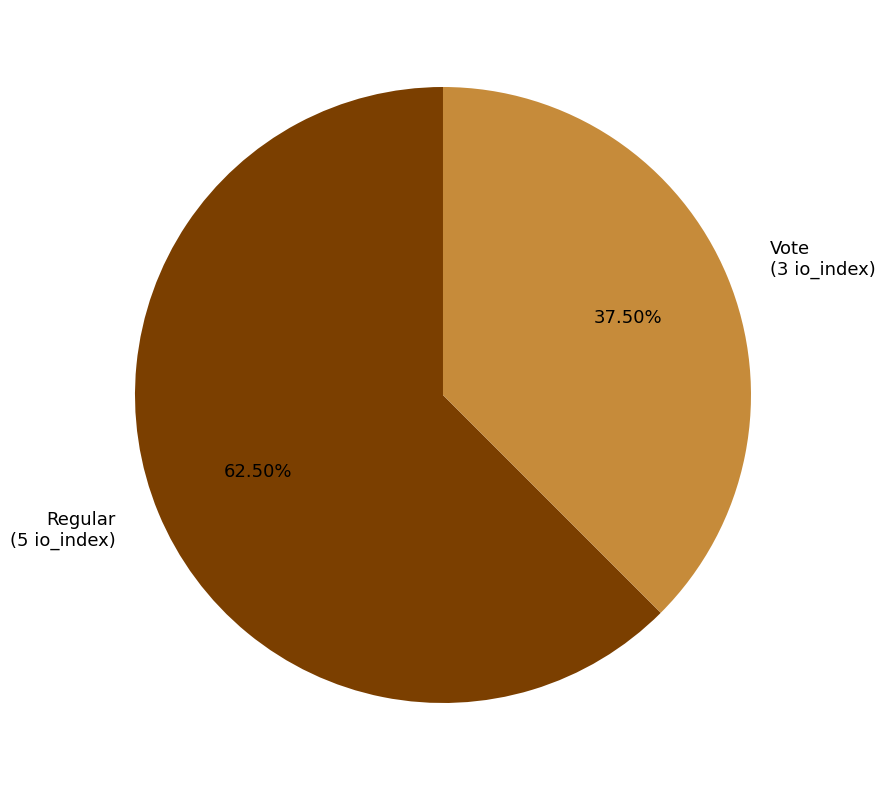

Between Regular and Vote, which is larger?

Regular